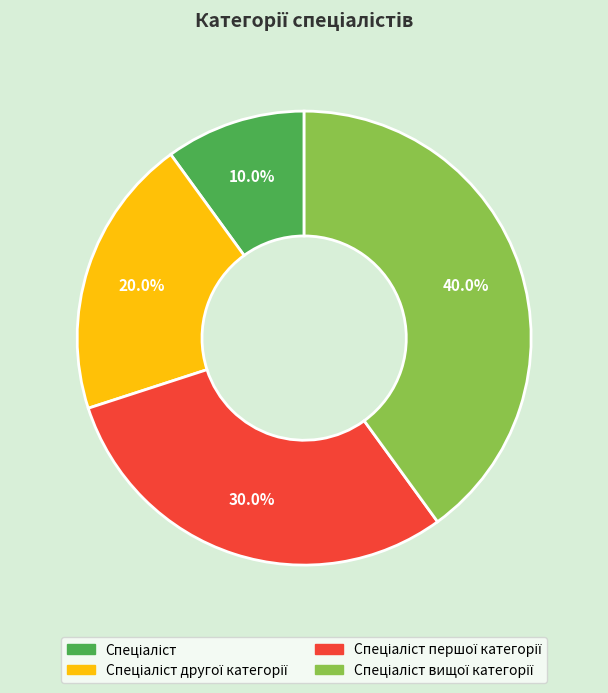

Is there a majority slice in this chart?

No